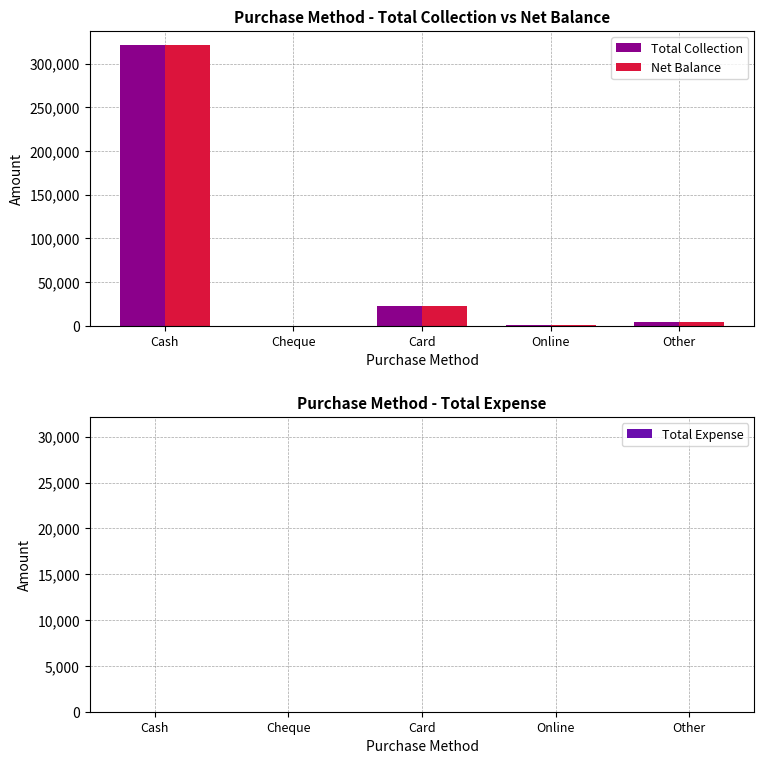

The value of Net Balance at Cash is 321559. True or false?

True